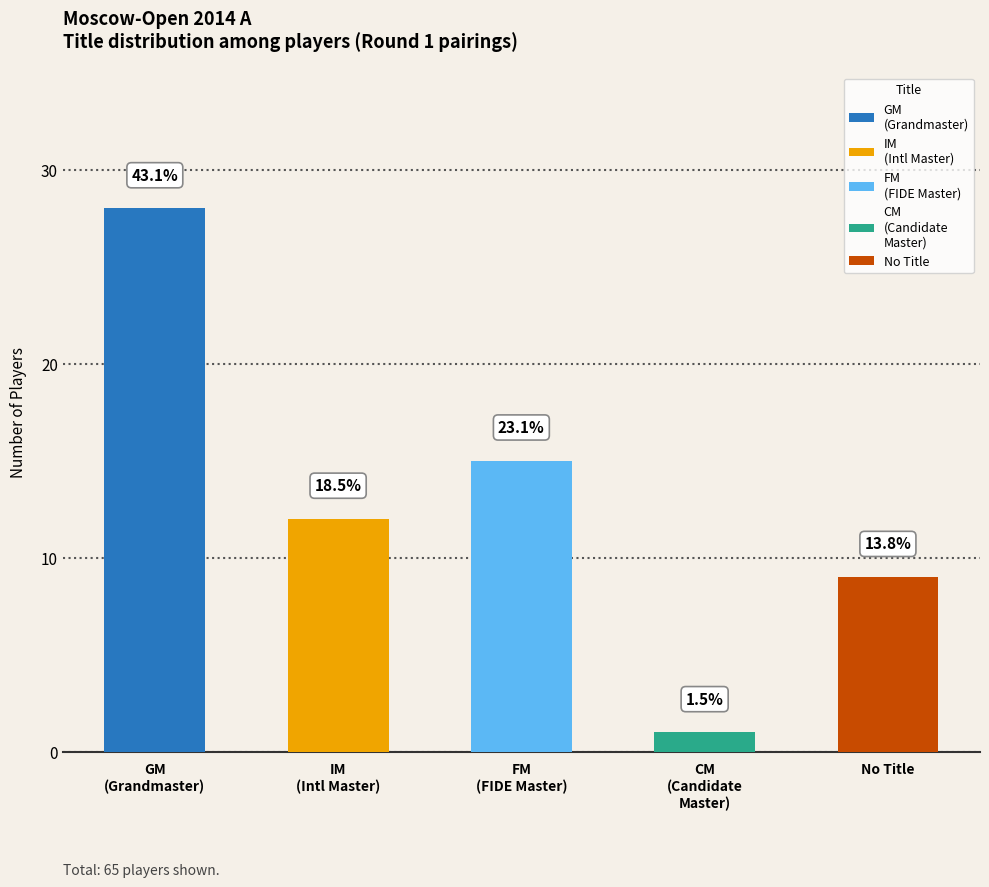

How many bars are there in total?

5